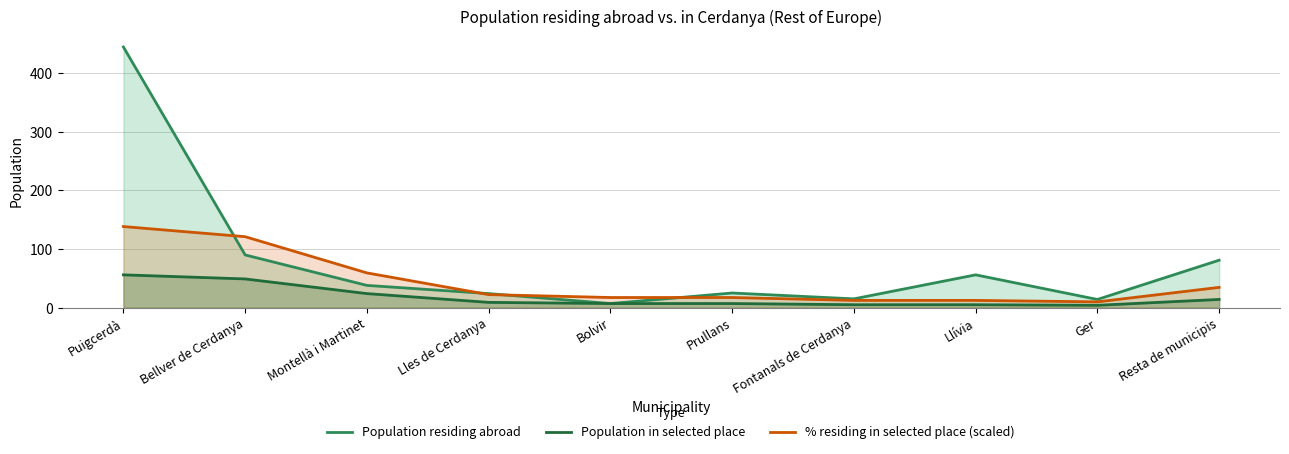

Which series has the largest range (max minus min)?

Population residing abroad